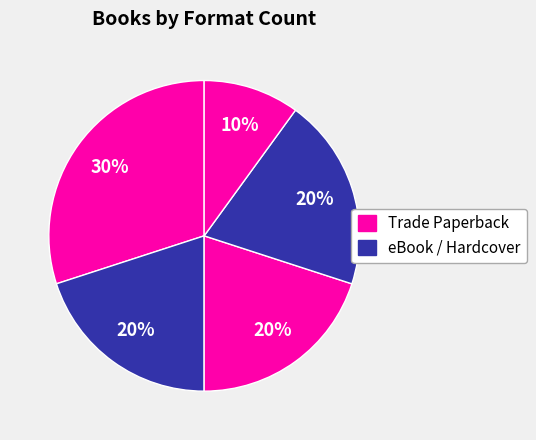

Is there a majority slice in this chart?

No